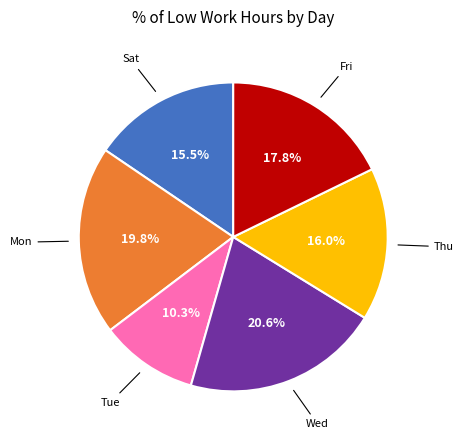

Does any single category account for the majority?

No